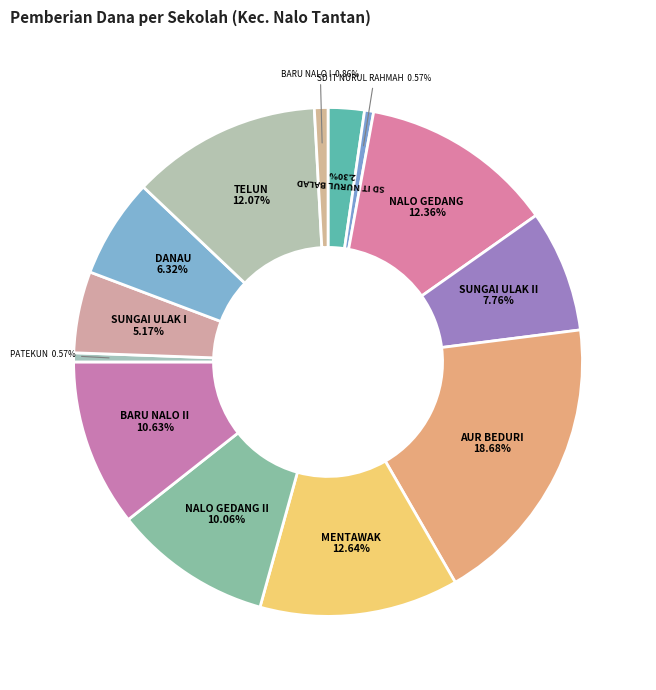

To the nearest percent, what is the average slice percentage?

8%